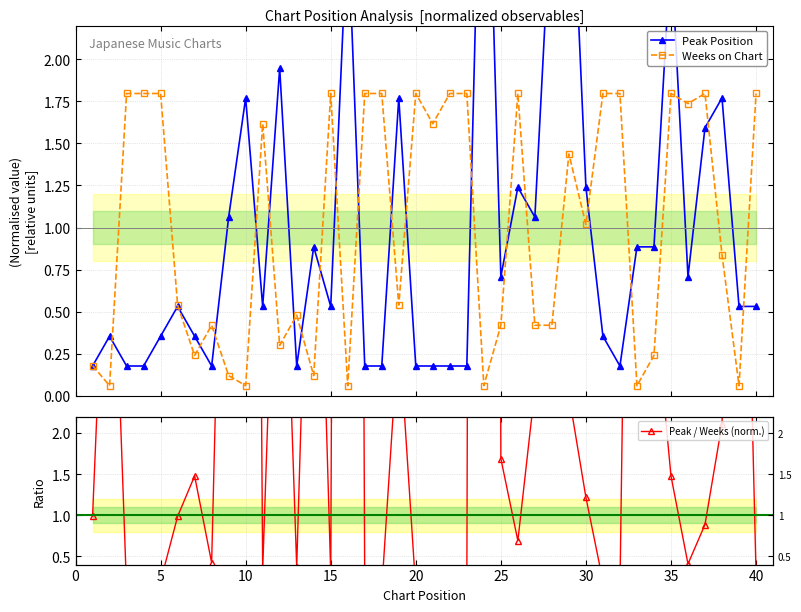

True or false: Peak / Weeks (norm.) has a value of 0.2 at 35.

False